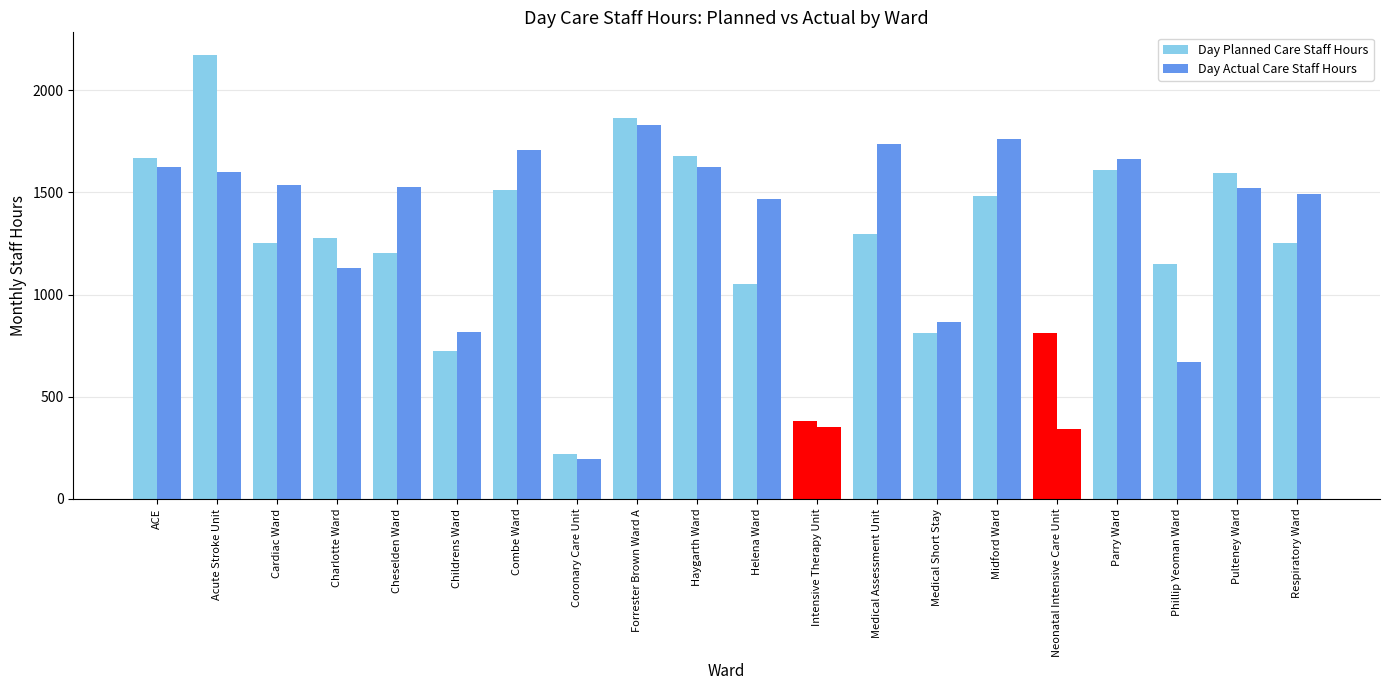

Rank the categories by Day Actual Care Staff Hours value from lowest to highest.

Coronary Care Unit, Neonatal Intensive Care Unit, Intensive Therapy Unit, Phillip Yeoman Ward, Childrens Ward, Medical Short Stay, Charlotte Ward, Helena Ward, Respiratory Ward, Pulteney Ward, Cheselden Ward, Cardiac Ward, Acute Stroke Unit, ACE, Haygarth Ward, Parry Ward, Combe Ward, Medical Assessment Unit, Midford Ward, Forrester Brown Ward A